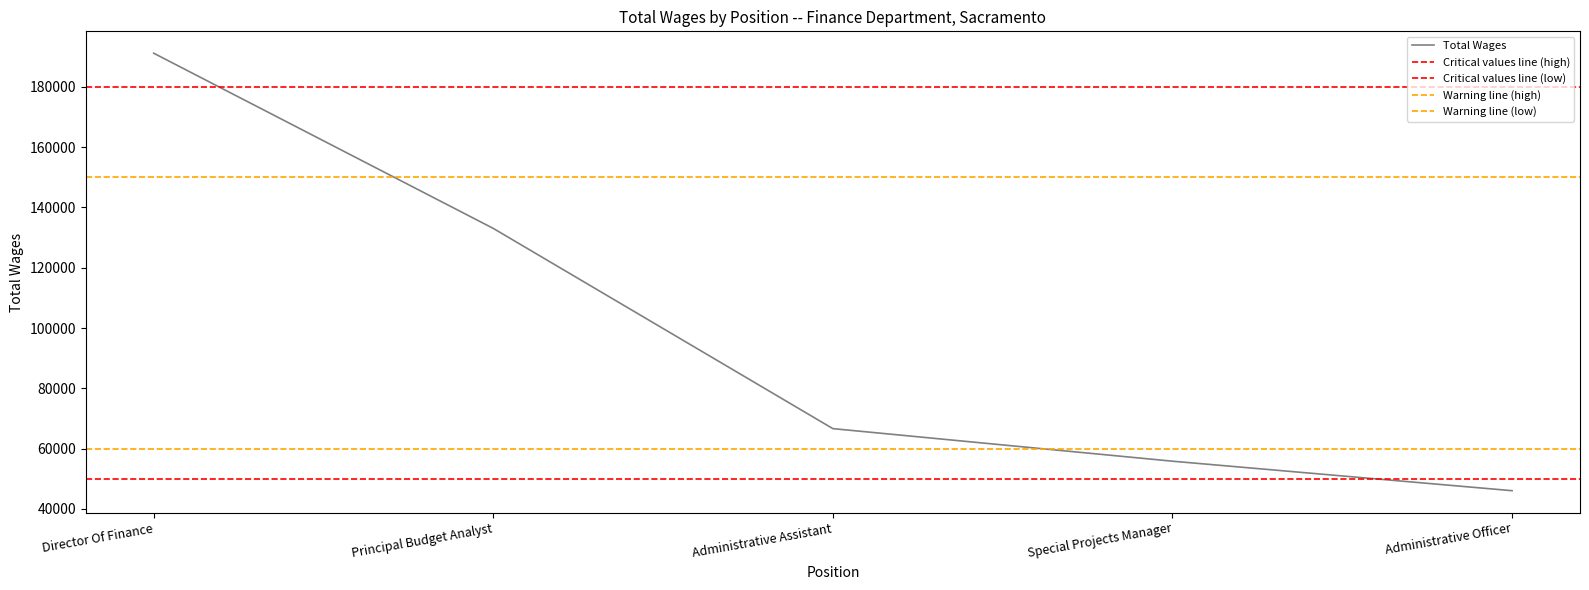

What is the approximate value at Director Of Finance, to the nearest 50?

191100